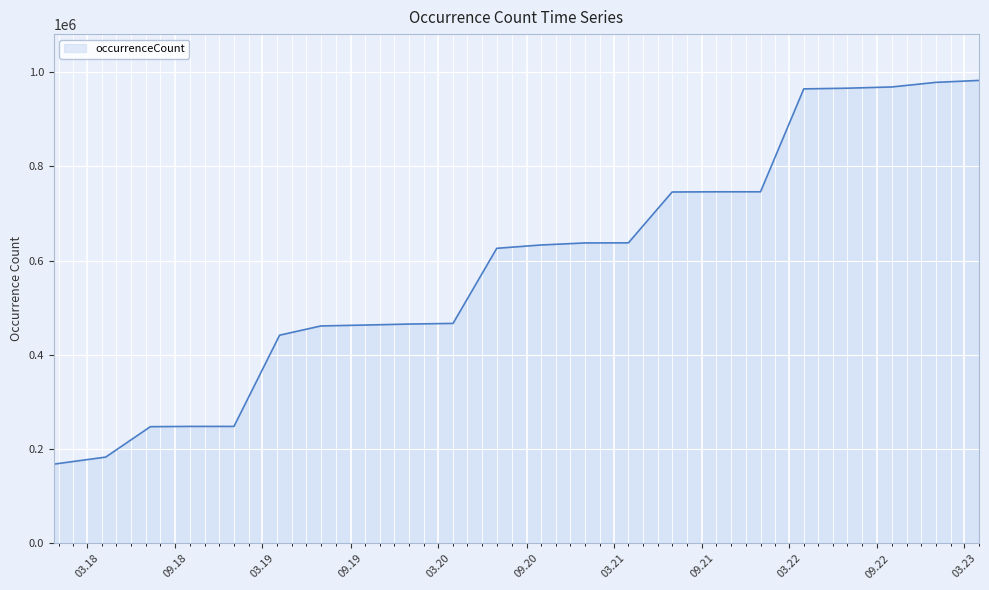

What is the difference between the maximum and minimum values?

814322